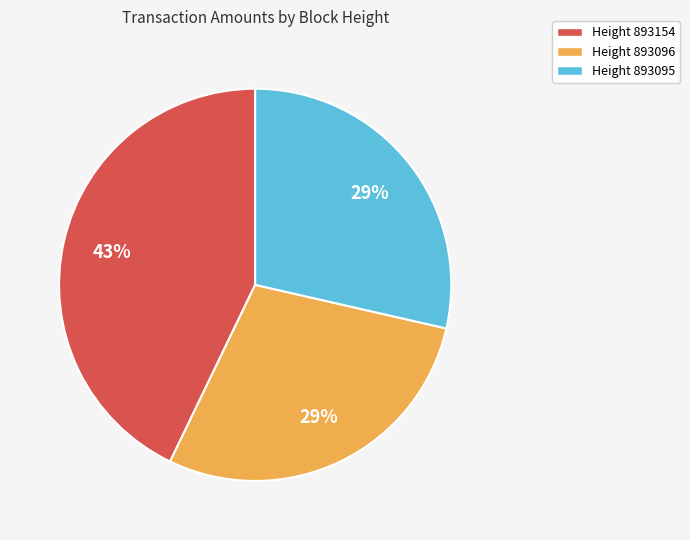

What is the largest slice in the pie chart?

Height 893154